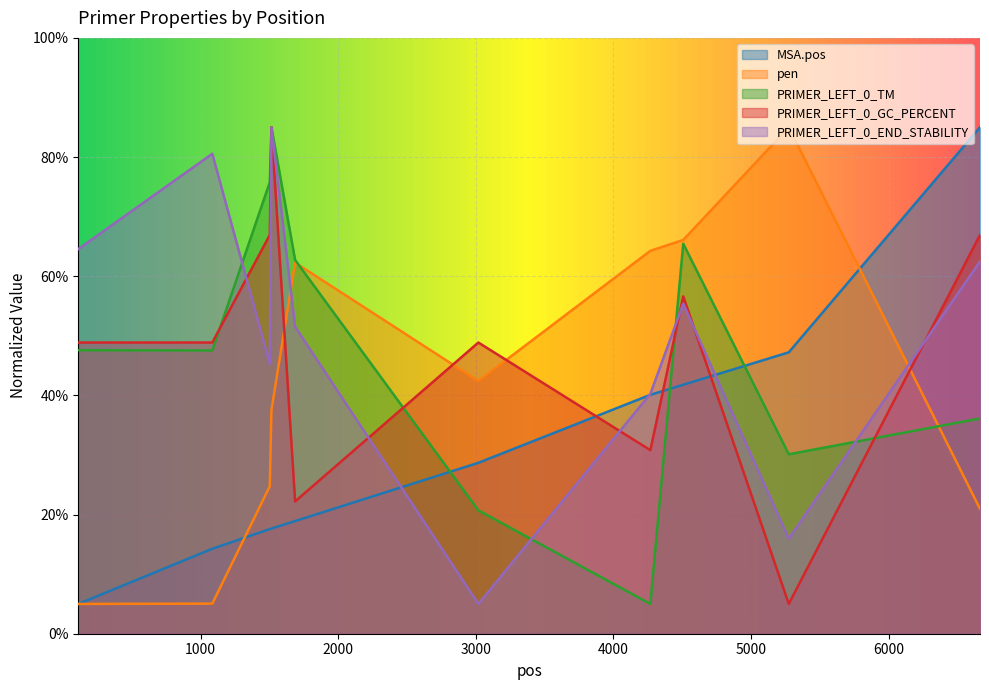

Count the number of categories in the chart.

10